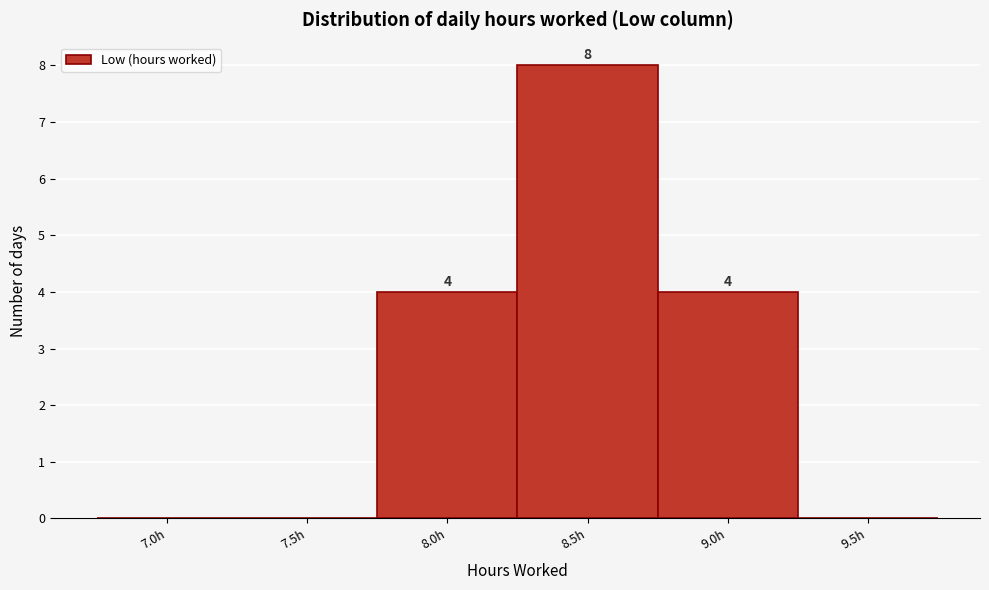

Reading left to right, extract all data points from this chart.

7.0h=0	7.5h=0	8.0h=4	8.5h=8	9.0h=4	9.5h=0